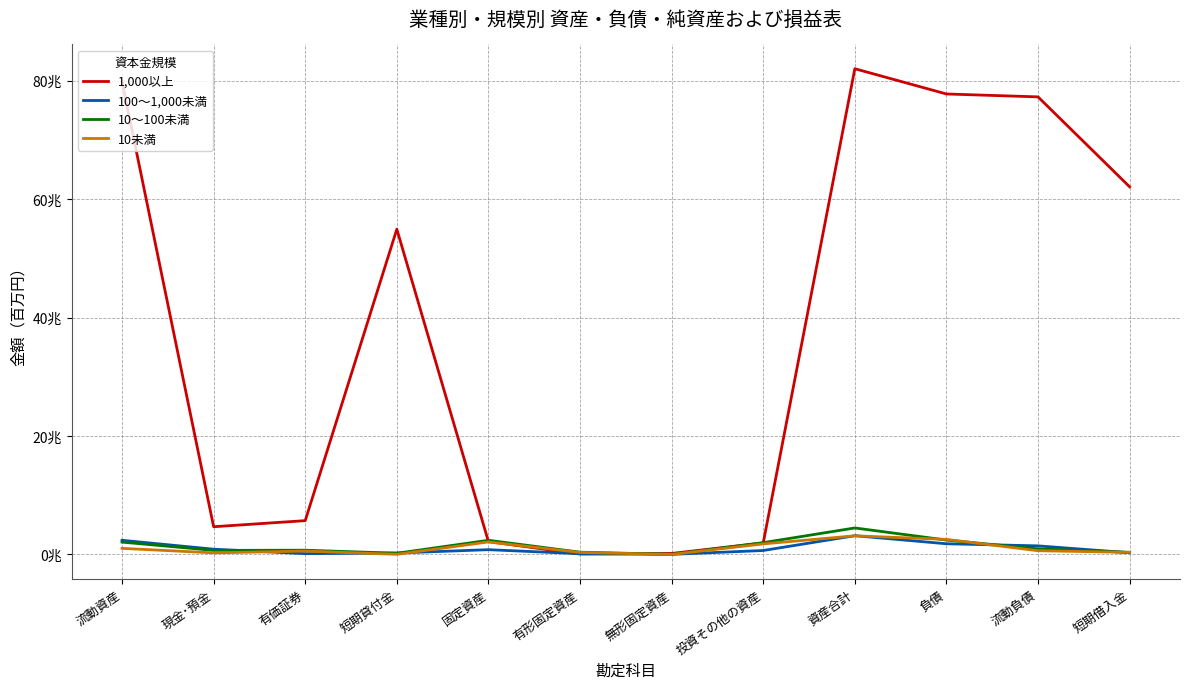

Is this an area chart (filled region under the line)?

No